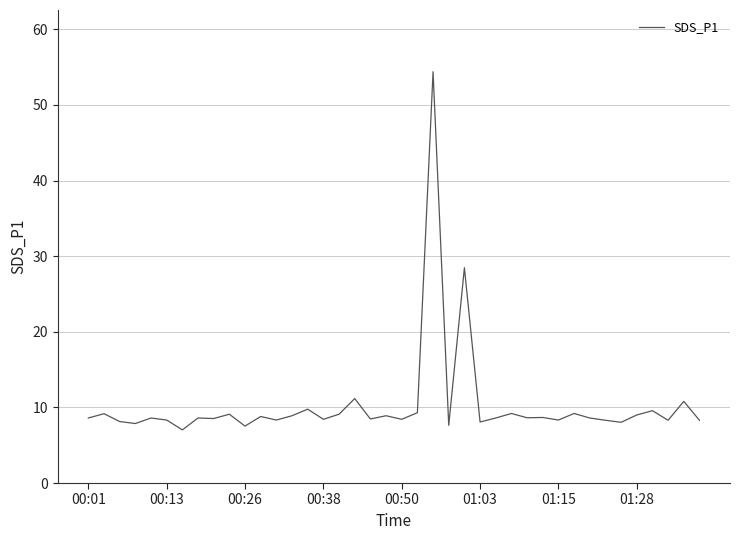

What is the minimum value shown in the chart?

7.0